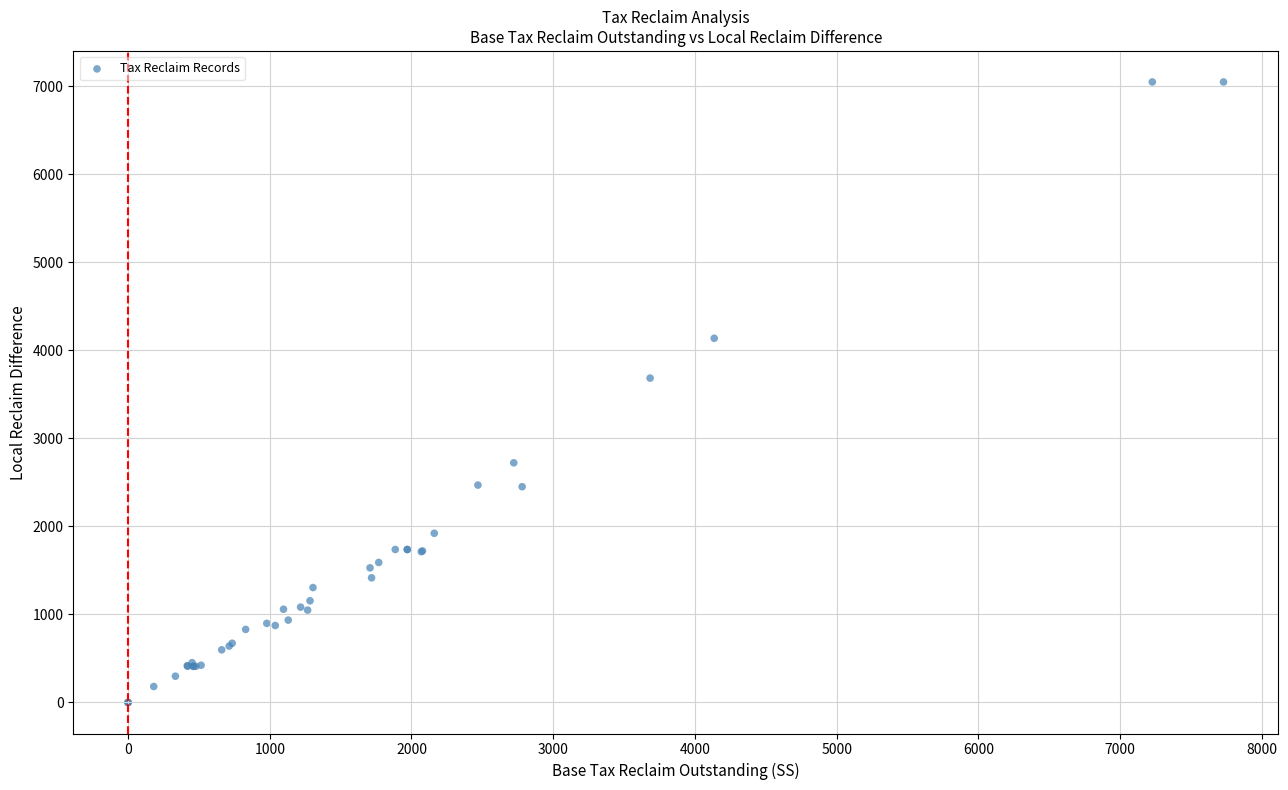

What Y value in the scatter plot is closest to 3523?

3683.8